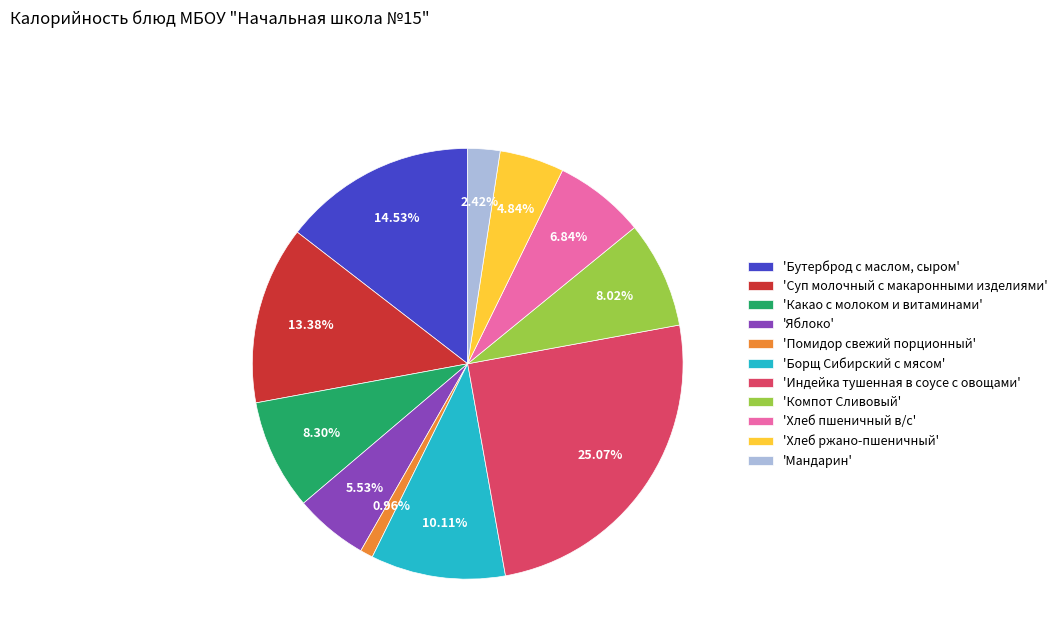

How many slices are in this pie chart?

11